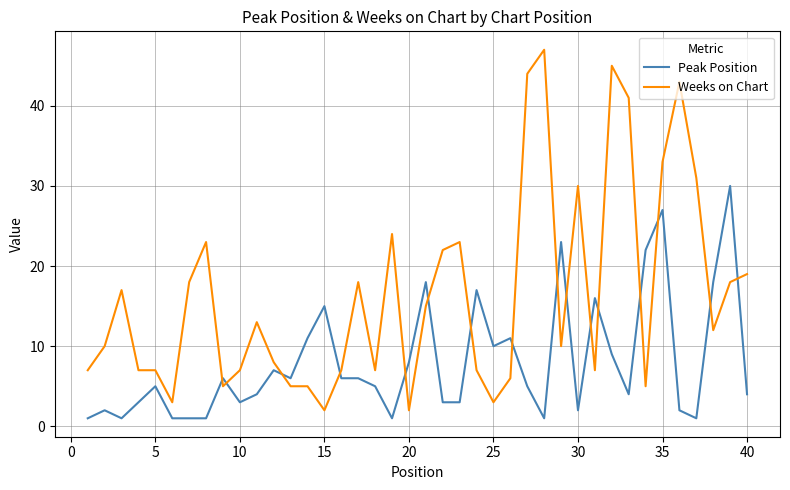

What is the greatest value displayed?

47